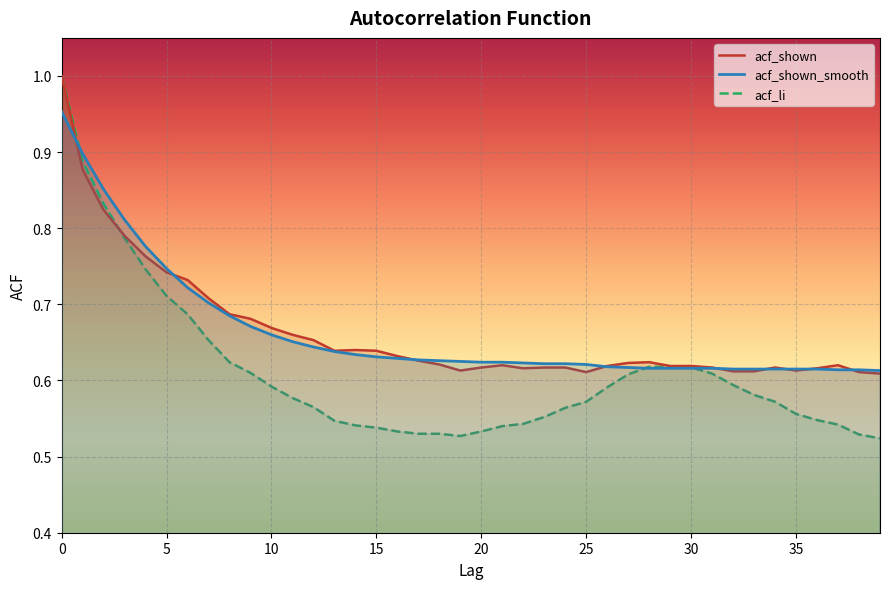

What is the spread (max minus min) of values at 37?

0.1